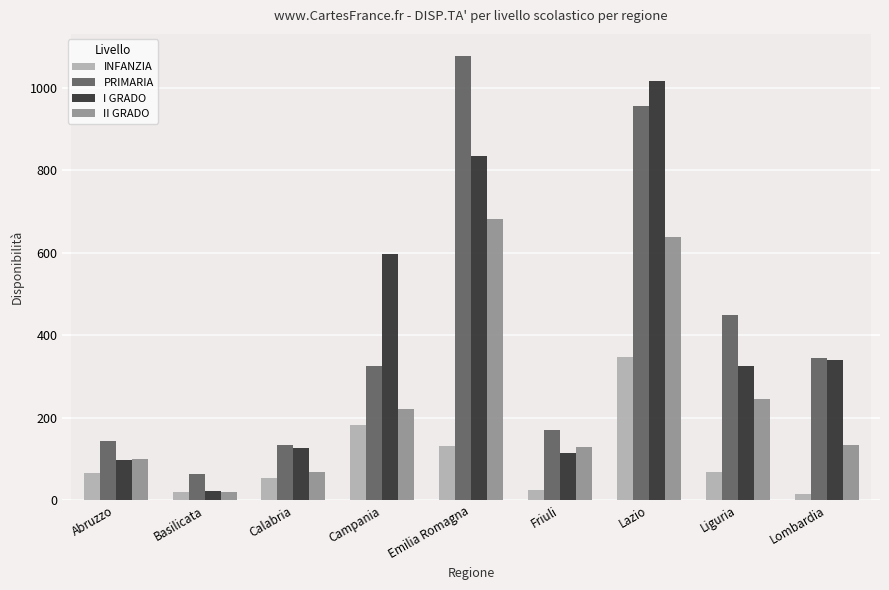

True or false: INFANZIA has a value of 83 at Emilia Romagna.

False